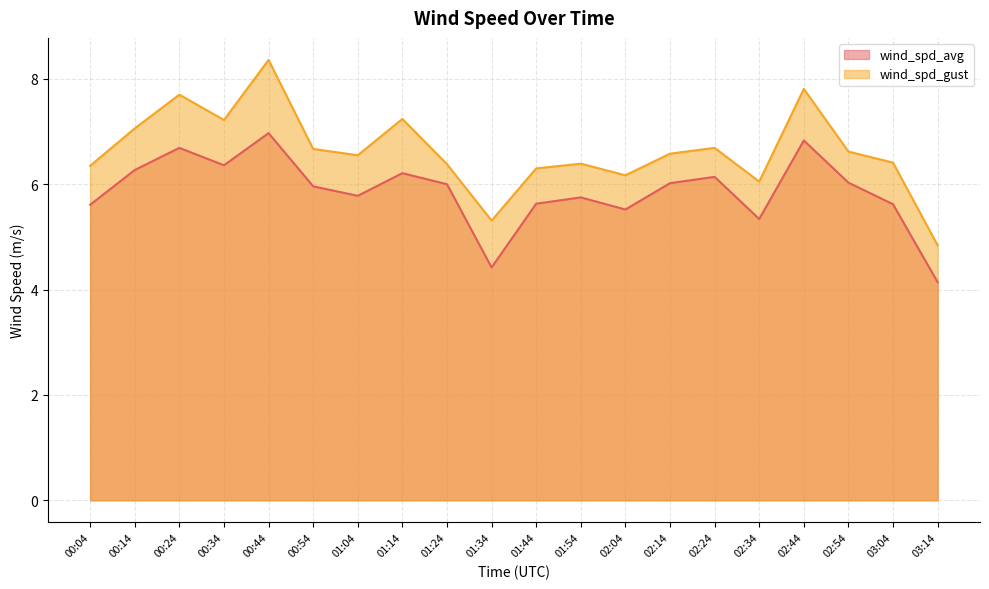

What is the label of the 17th point from the left?

02:44